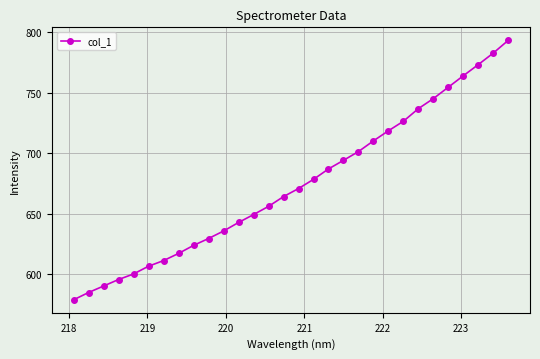

How many data points are above 670?

15